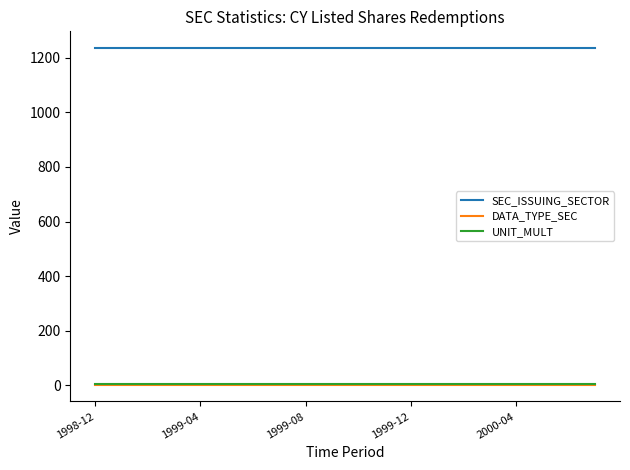

True or false: SEC_ISSUING_SECTOR and DATA_TYPE_SEC cross at least once.

False